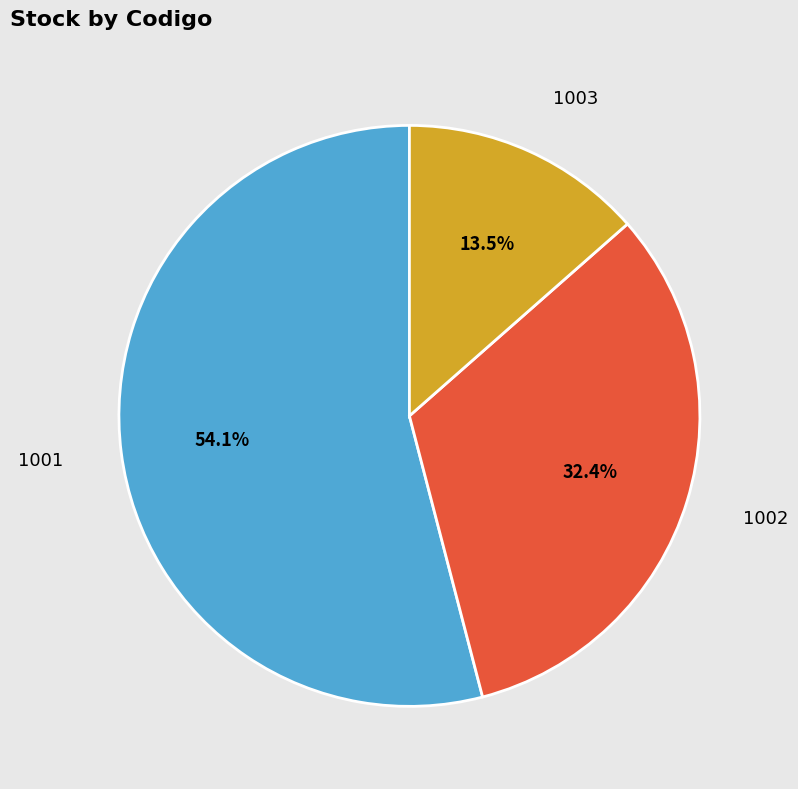

To the nearest percent, what is the difference between the largest and smallest slice percentages?

41%